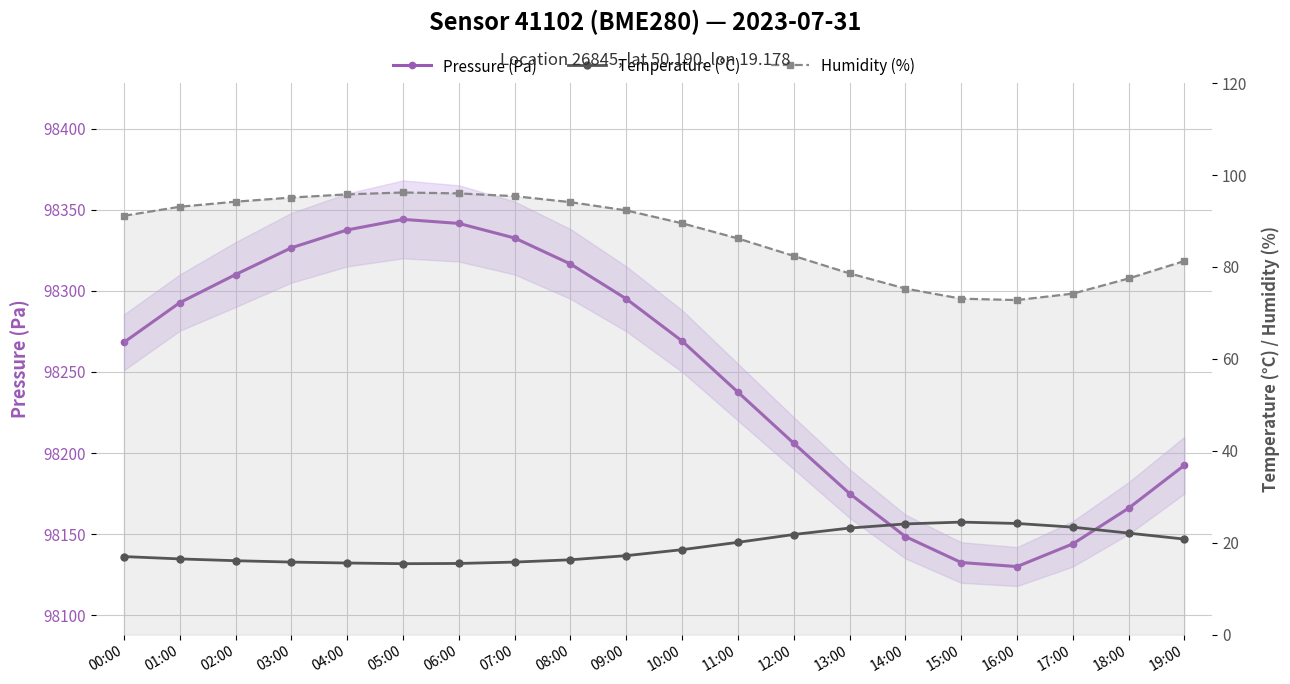

List the labels in order of Temperature (°C) value, smallest first.

05:00, 06:00, 04:00, 03:00, 07:00, 02:00, 08:00, 01:00, 00:00, 09:00, 10:00, 11:00, 19:00, 12:00, 18:00, 13:00, 17:00, 14:00, 16:00, 15:00